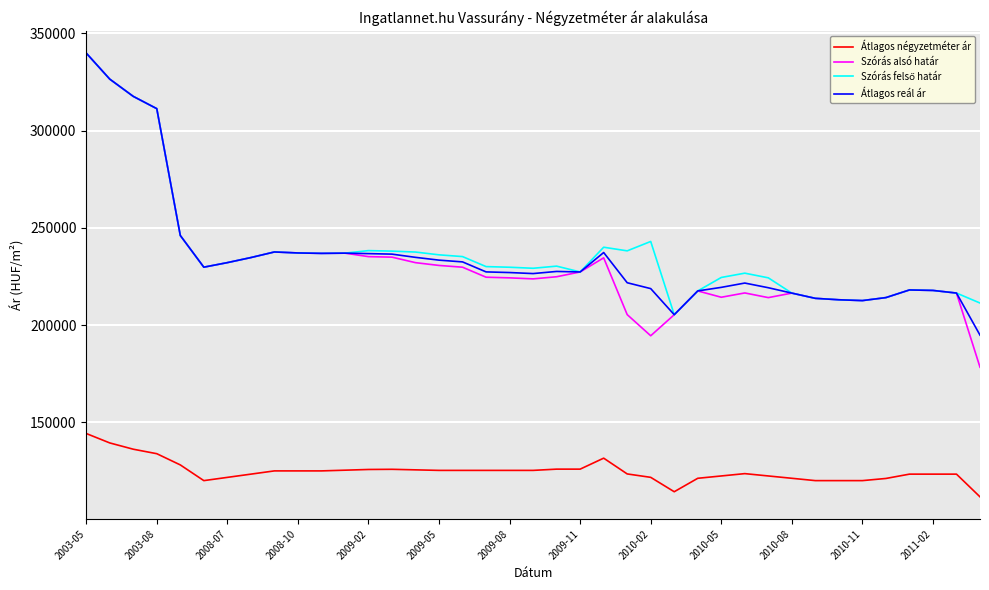

Which series has the largest range (max minus min)?

Szórás alsó határ